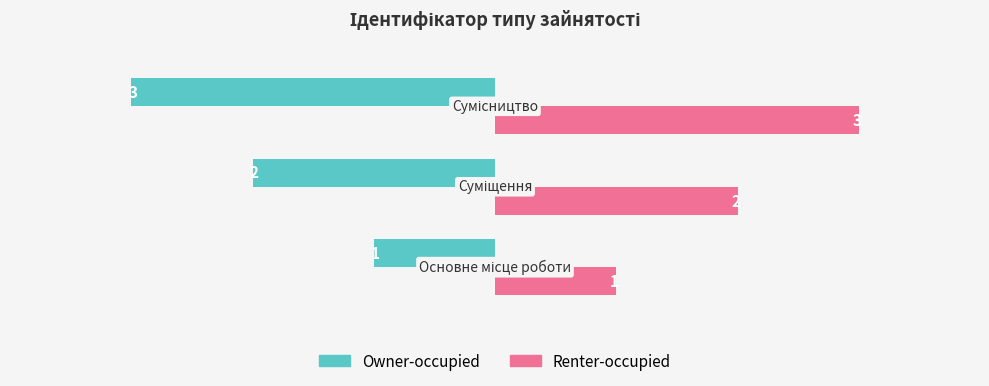

Count the Owner-occupied values in the range -3 to -1.

3